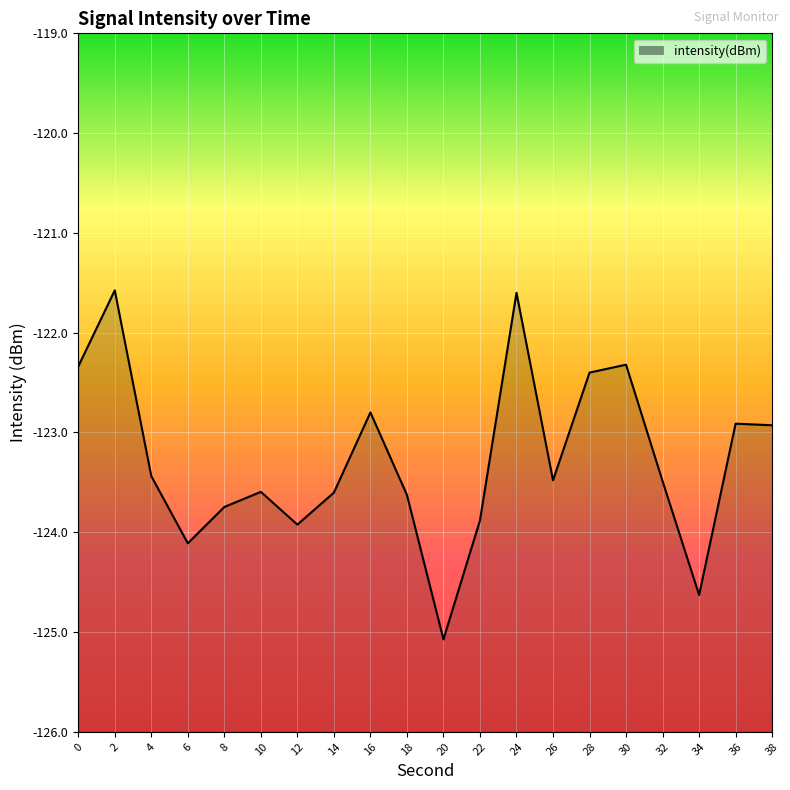

List the labels in order of value, largest first.

2, 24, 30, 0, 28, 16, 36, 38, 4, 26, 32, 10, 14, 18, 8, 22, 12, 6, 34, 20